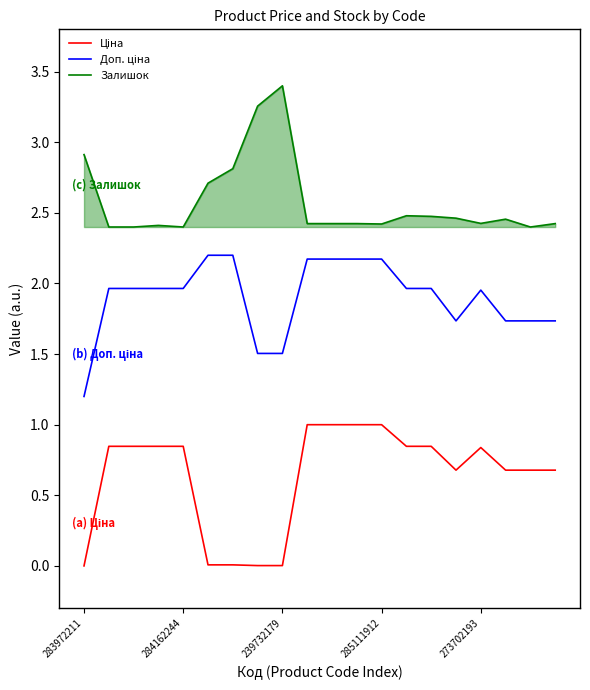

Which series has the largest total across all categories?

Залишок